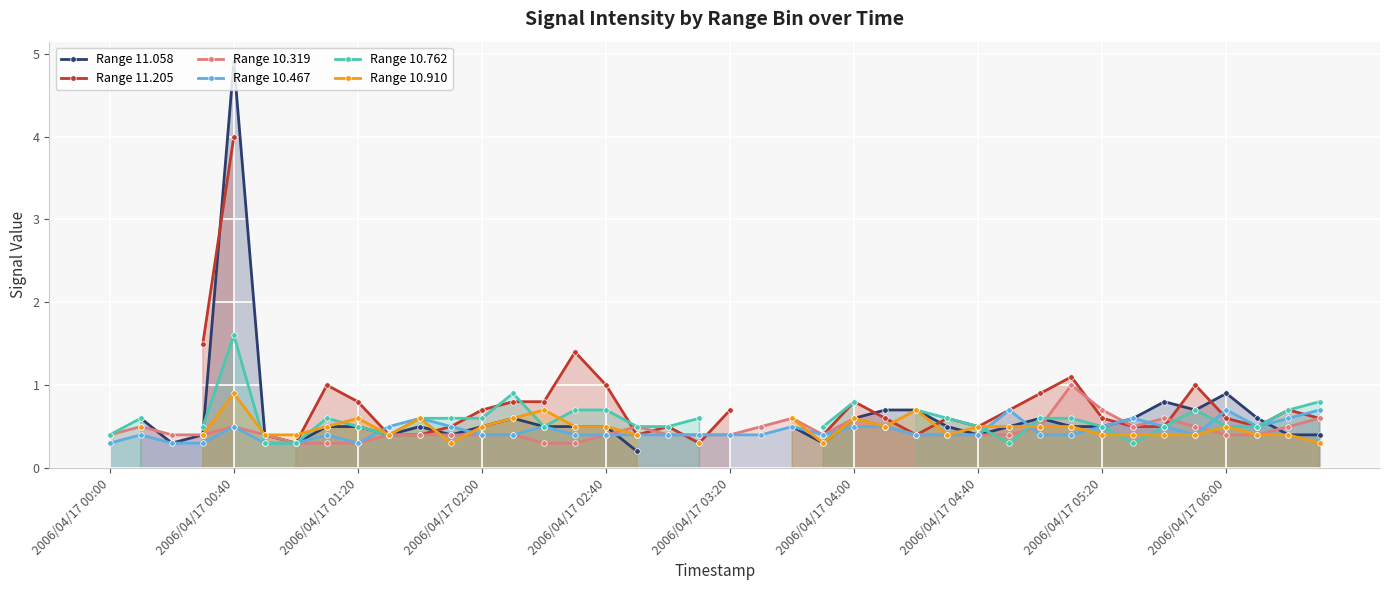

The value of Range 10.319 at 2006/04/17 01:20 is 0.5. True or false?

False